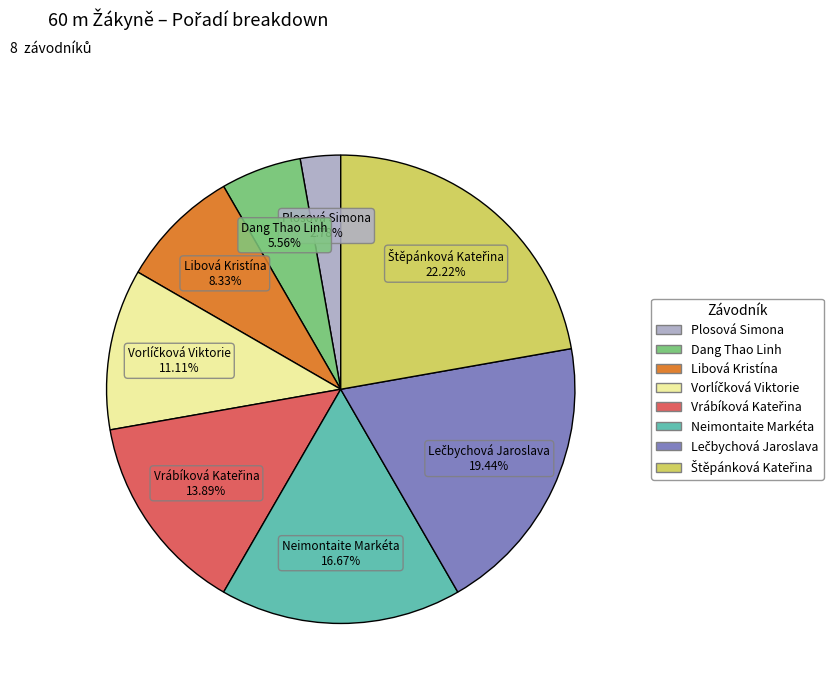

Is there a majority slice in this chart?

No